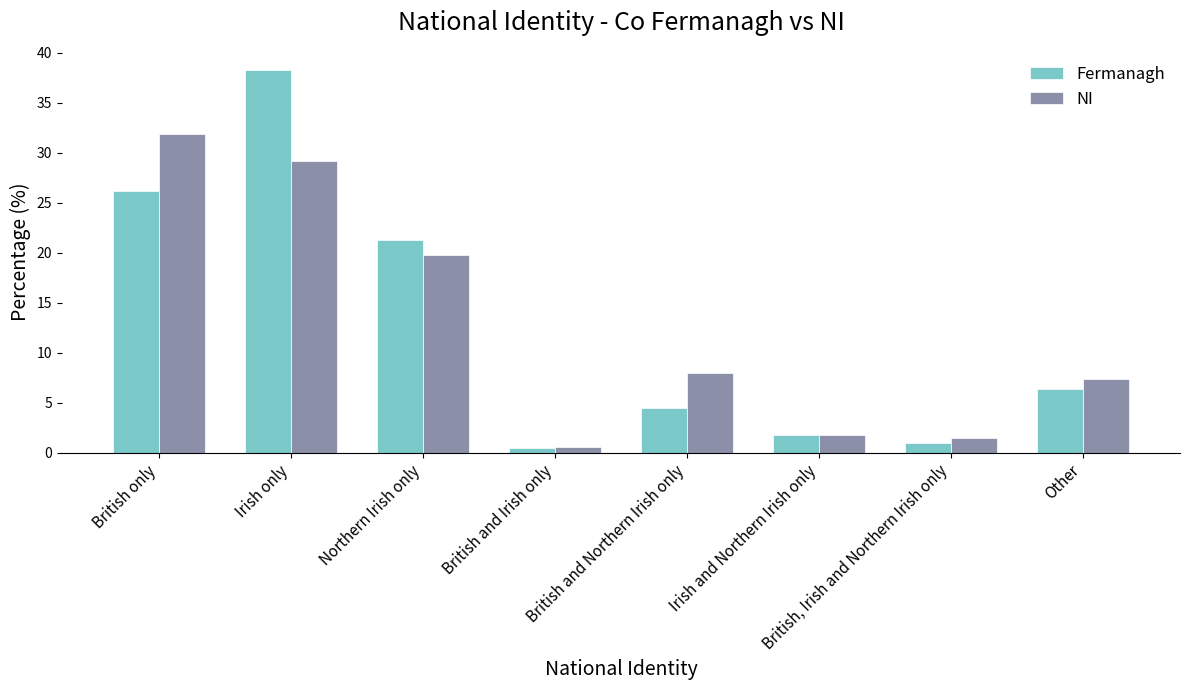

Is it true that NI equals 1.5 at British, Irish and Northern Irish only?

True